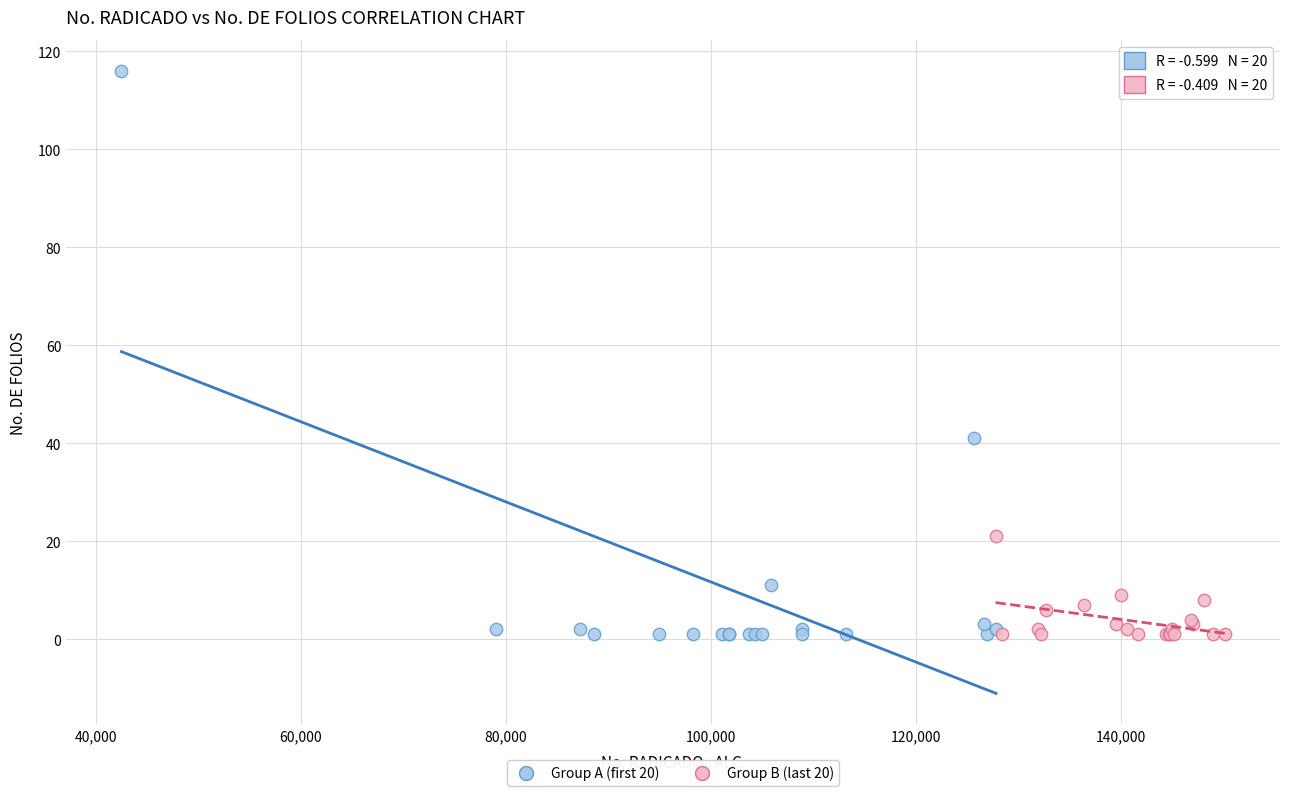

Which series contains the highest Y value?

Group A (first 20)